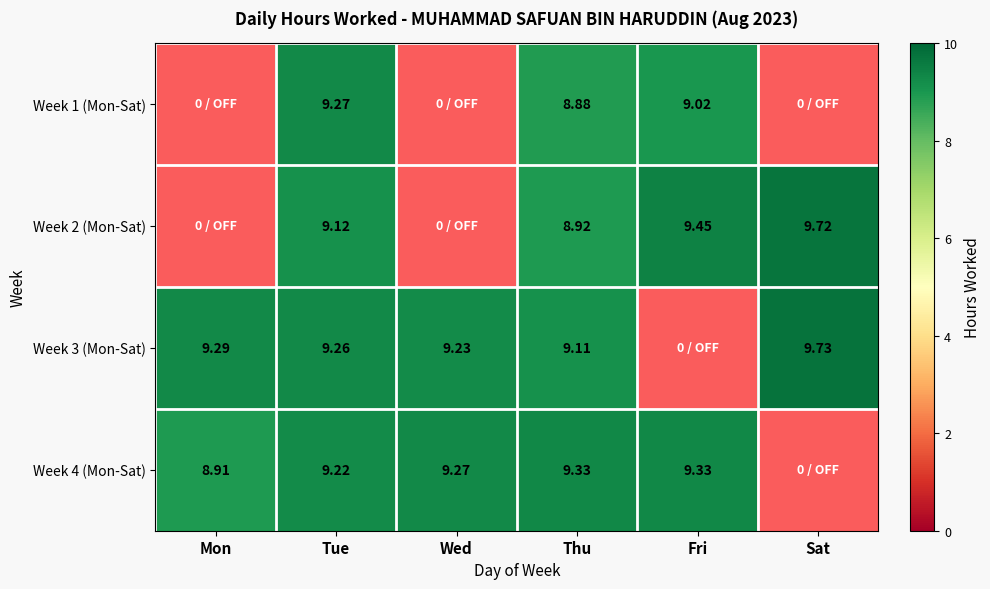

Between Tue and Sat, which is larger?

Tue